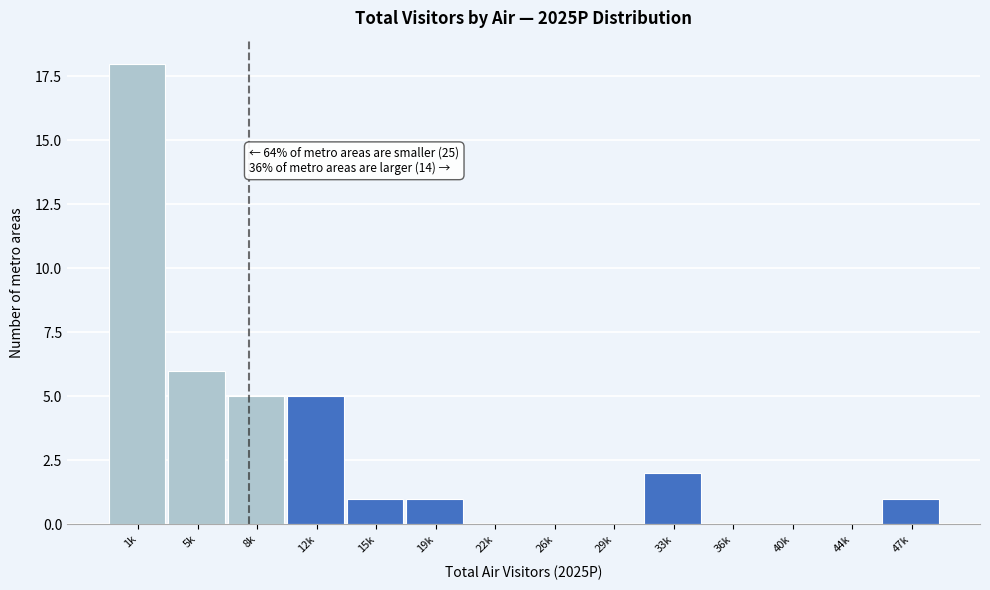

Reading left to right, list all the values displayed in this chart.

1k=18	5k=6	8k=5	12k=5	15k=1	19k=1	22k=0	26k=0	29k=0	33k=2	36k=0	40k=0	44k=0	47k=1